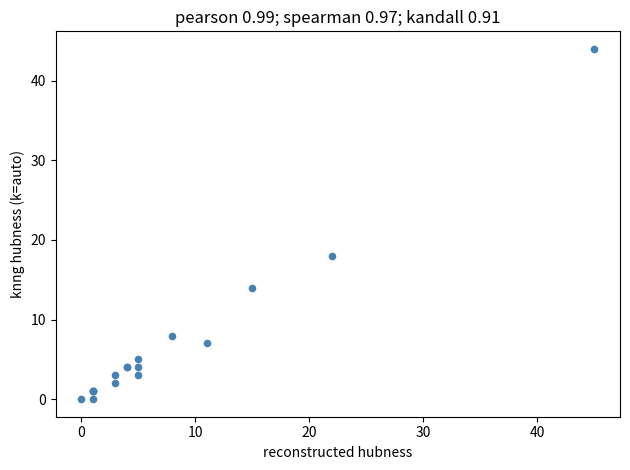

What Y value in the scatter plot is closest to 22?

18